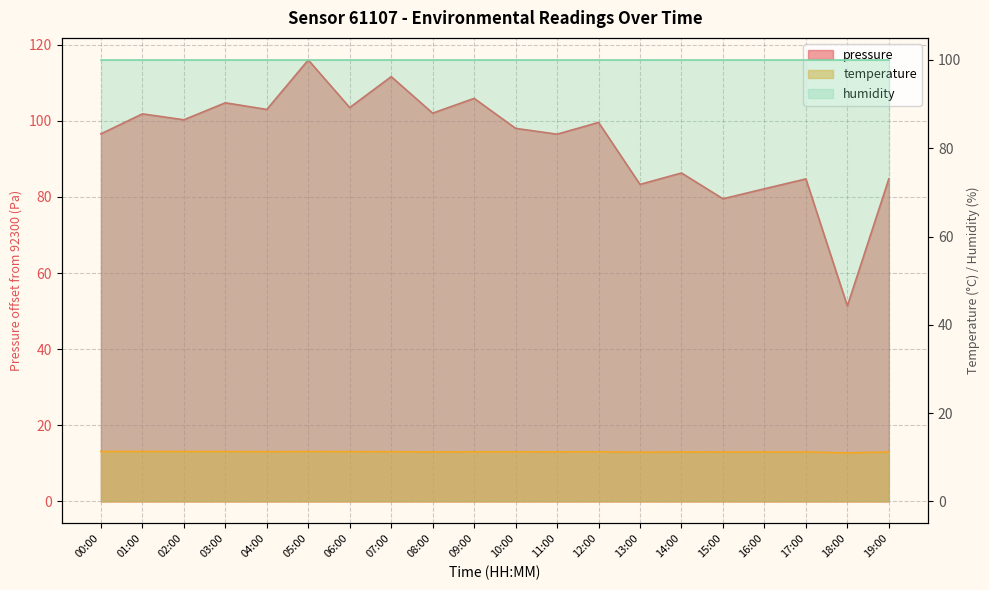

What is the sum of all pressure values?

1891.2